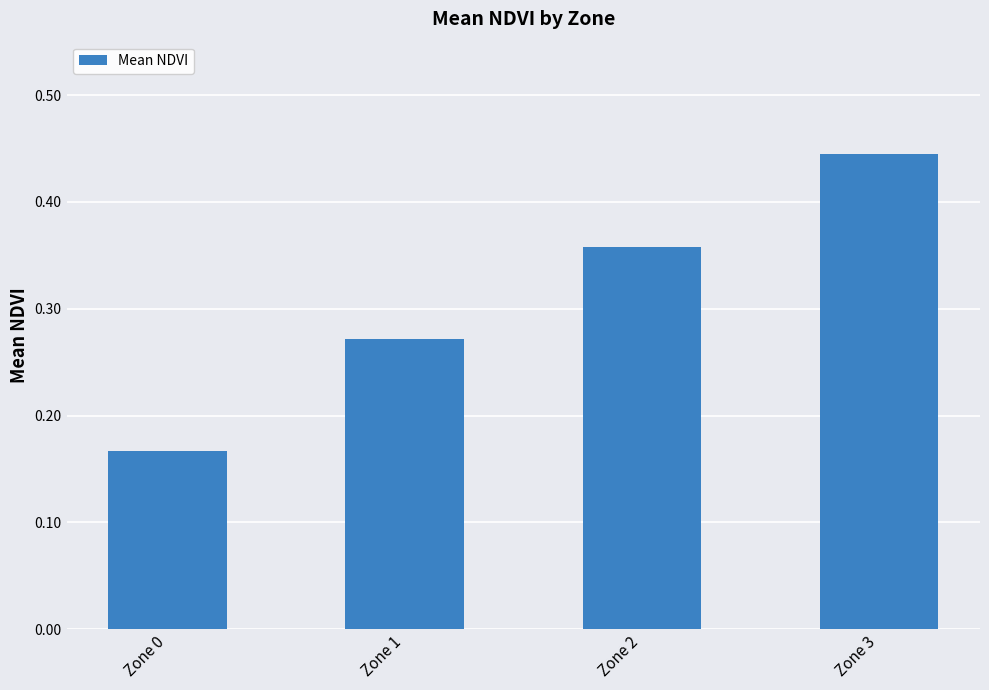

List the labels in order of value, smallest first.

Zone 0, Zone 1, Zone 2, Zone 3